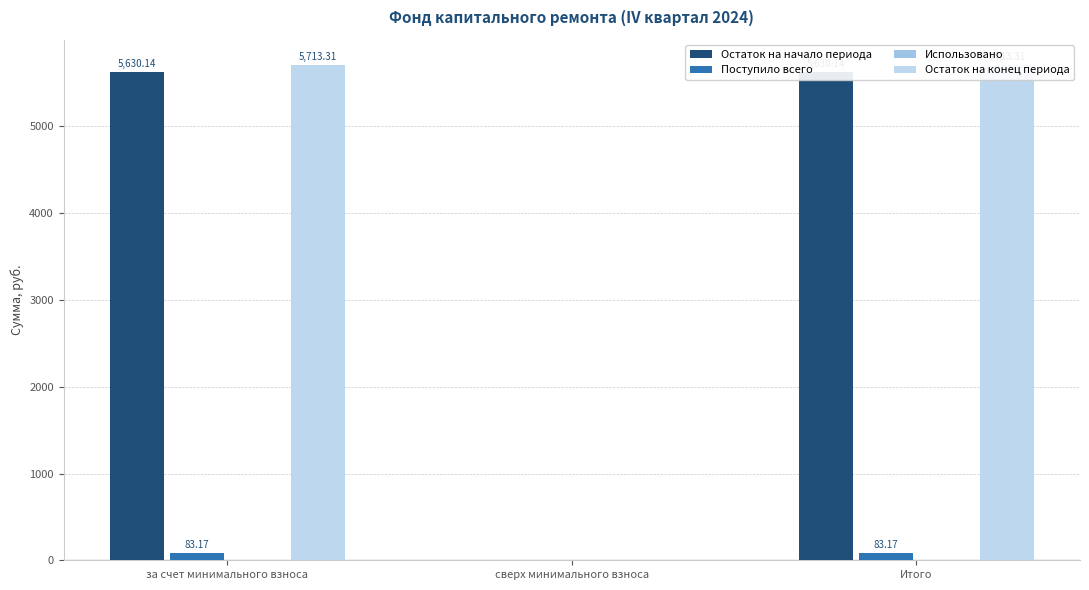

What are all the series names shown in the legend?

Остаток на начало периода, Поступило всего, Использовано, Остаток на конец периода